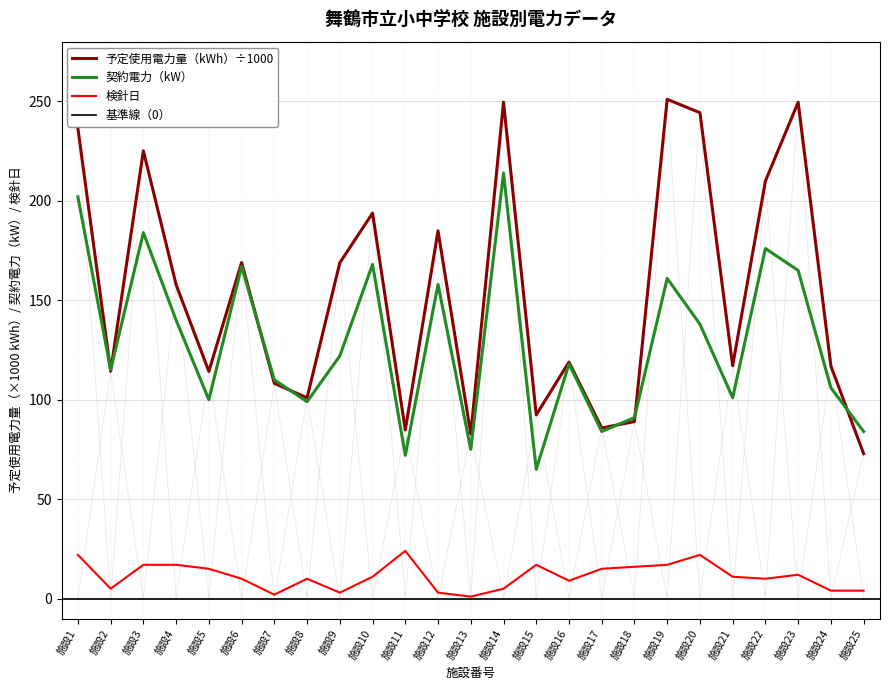

Which category has the lowest value in the 契約電力（kW） series?

施設15